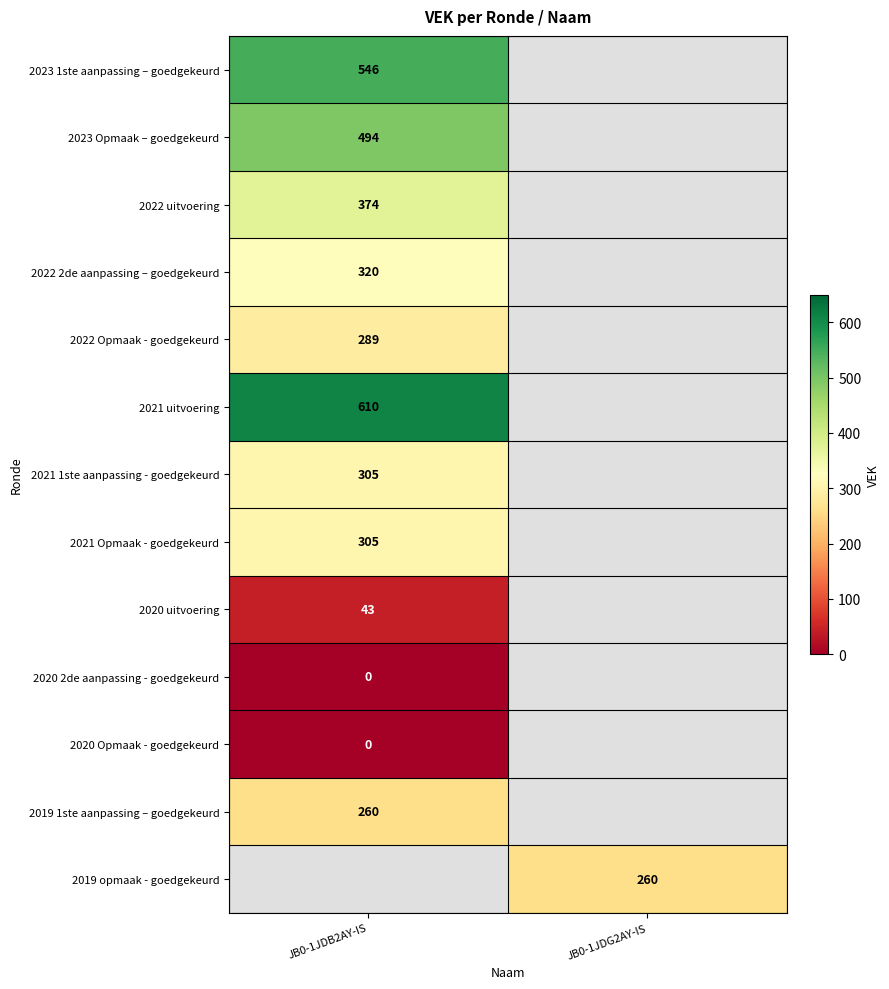

Count the number of data series in this chart.

13